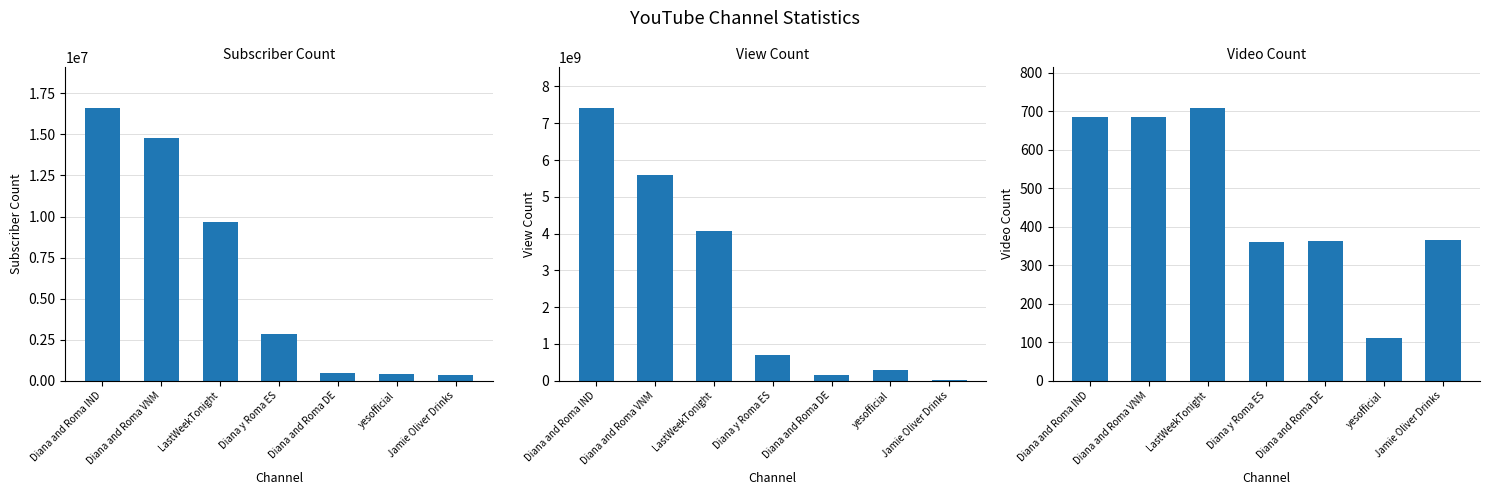

Is it true that Video Count equals 685 at Diana and Roma IND?

True